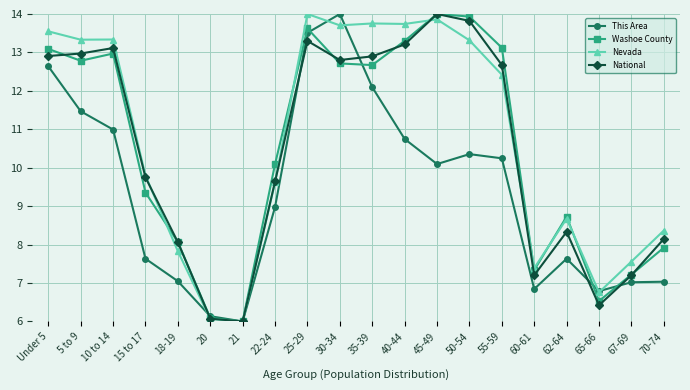

The value of Washoe County at 45-49 is 3.5. True or false?

False